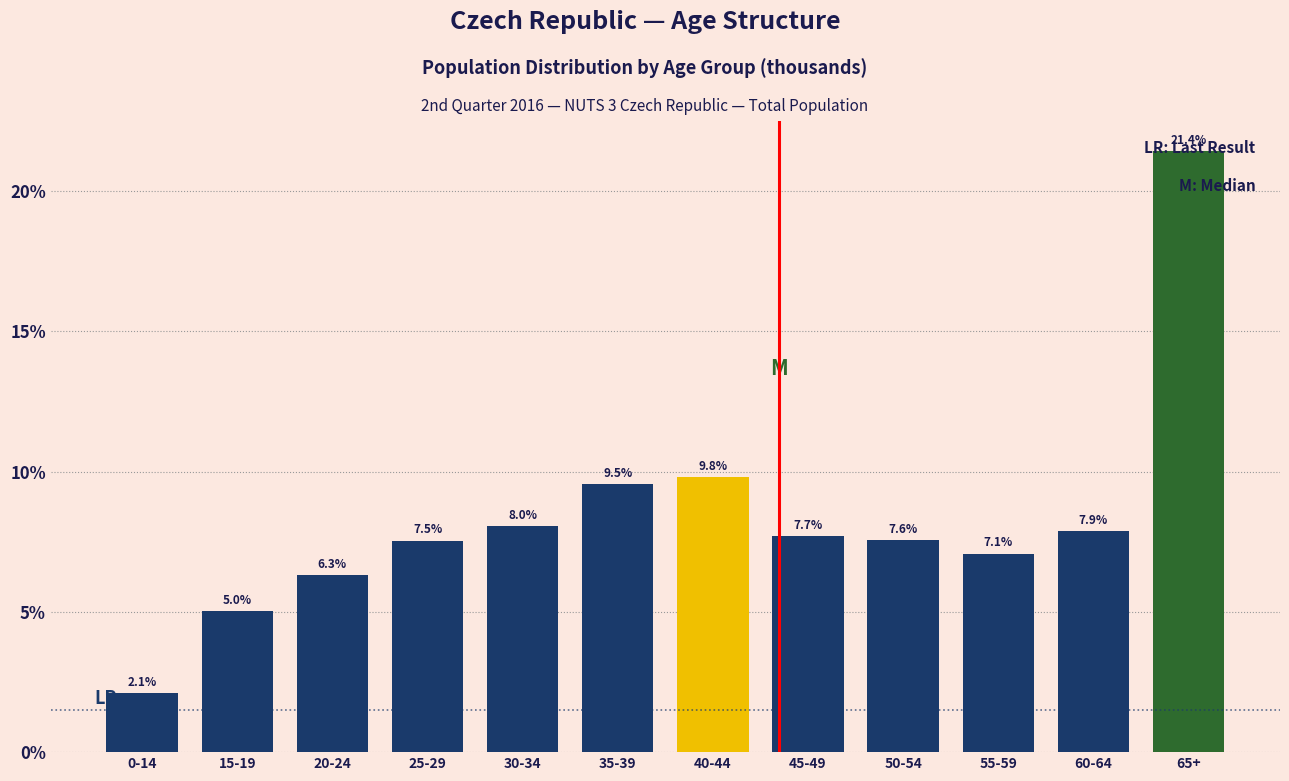

The chart shows a value of 21.4 at 65+. True or false?

True